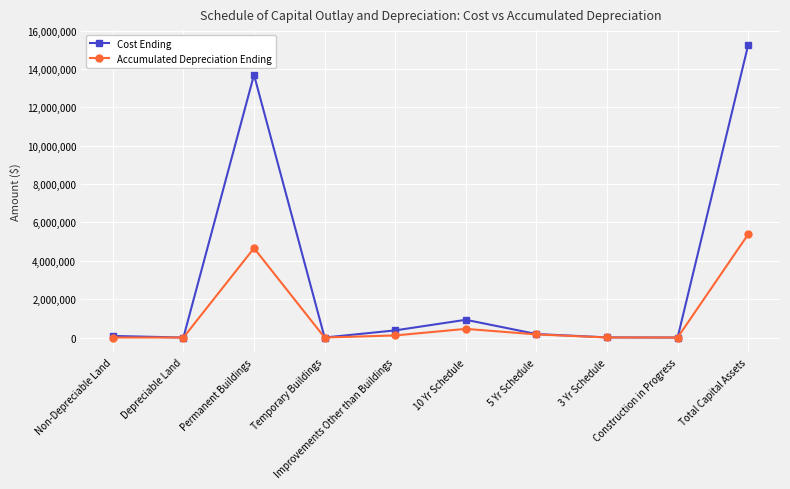

Which series has the largest total across all categories?

Cost Ending